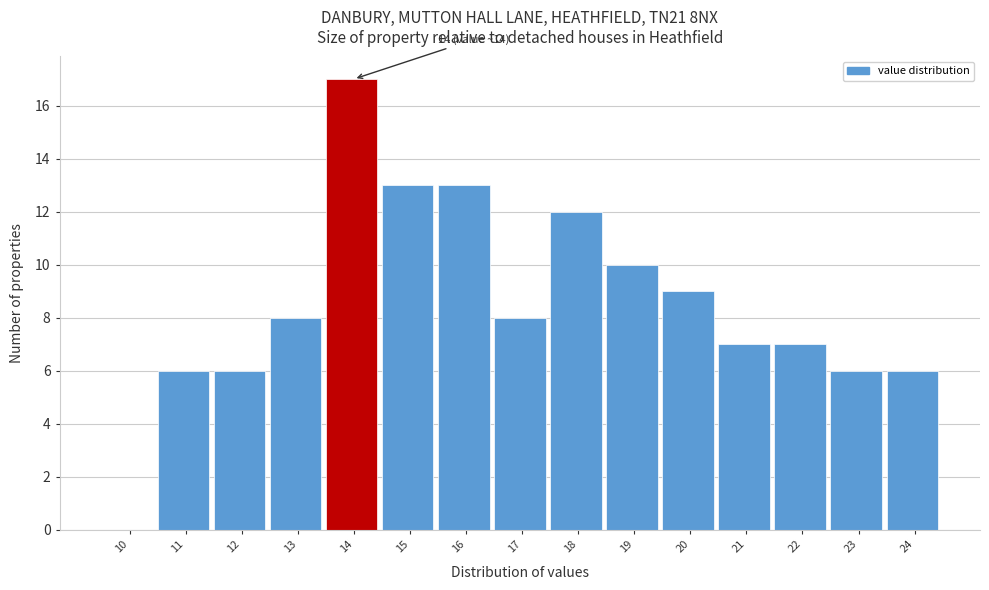

Reading left to right, transcribe all the data shown in this chart.

10=0	11=6	12=6	13=8	14=17	15=13	16=13	17=8	18=12	19=10	20=9	21=7	22=7	23=6	24=6